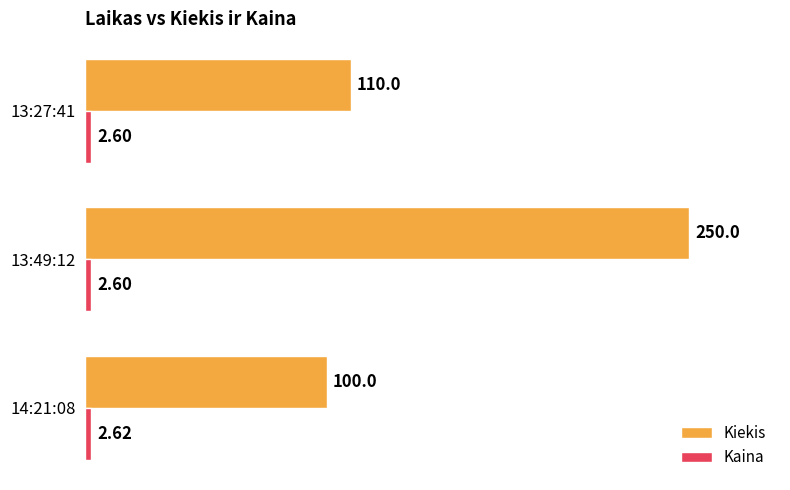

What is the maximum value shown in the chart?

250.0